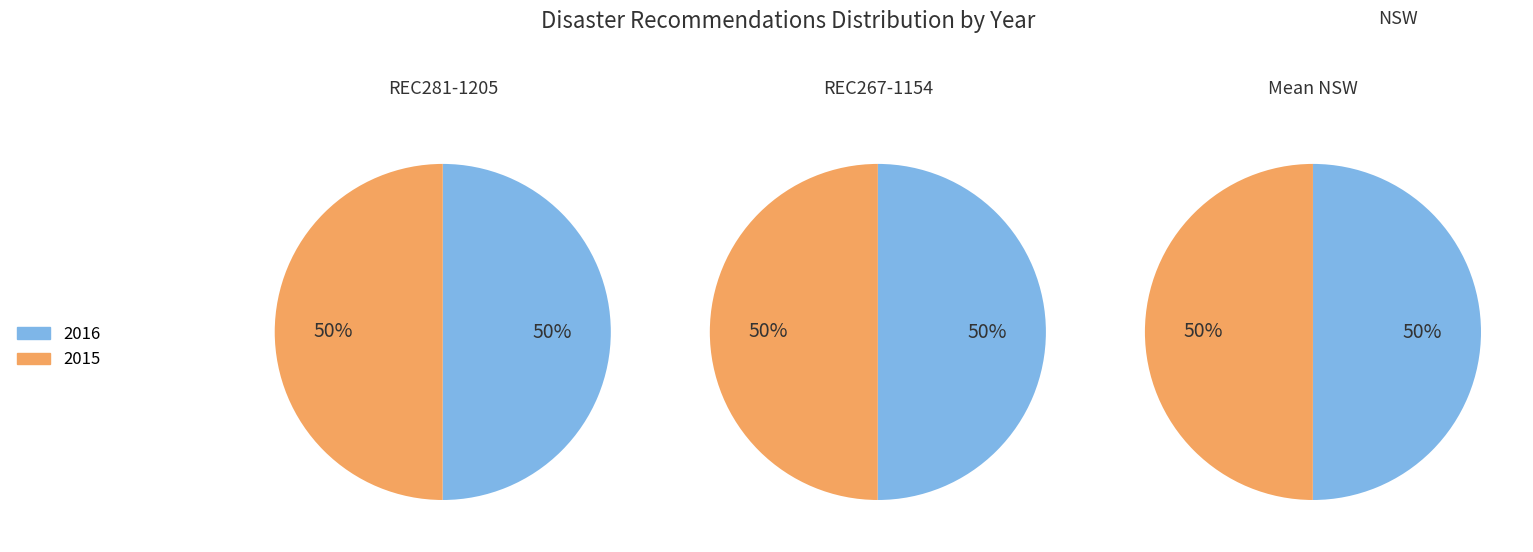

Which slice is the largest?

REC281-1205